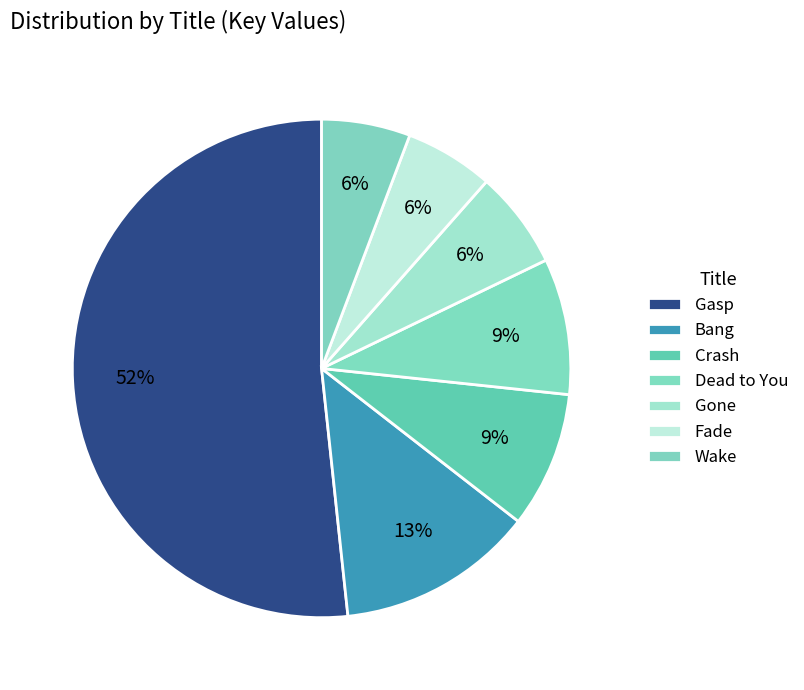

How many slices are in this pie chart?

7